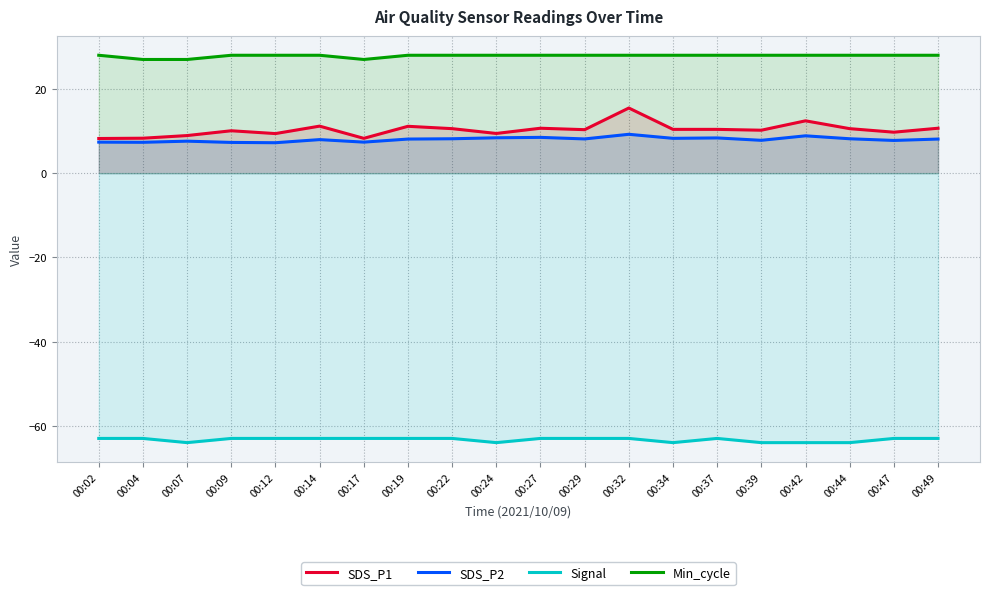

Reading right to left, what are all the values shown in this chart?

SDS_P1: 00:49=10.7	00:47=9.7	00:44=10.6	00:42=12.4	00:39=10.2	00:37=10.4	00:34=10.4	00:32=15.5	00:29=10.3	00:27=10.7	00:24=9.4	00:22=10.6	00:19=11.1	00:17=8.3	00:14=11.2	00:12=9.4	00:09=10.1	00:07=8.9	00:04=8.3	00:02=8.2
SDS_P2: 00:49=8.1	00:47=7.8	00:44=8.2	00:42=8.9	00:39=7.8	00:37=8.4	00:34=8.3	00:32=9.2	00:29=8.1	00:27=8.5	00:24=8.4	00:22=8.2	00:19=8.1	00:17=7.4	00:14=8.0	00:12=7.2	00:09=7.3	00:07=7.6	00:04=7.3	00:02=7.4
Signal: 00:49=-63.0	00:47=-63.0	00:44=-64.0	00:42=-64.0	00:39=-64.0	00:37=-63.0	00:34=-64.0	00:32=-63.0	00:29=-63.0	00:27=-63.0	00:24=-64.0	00:22=-63.0	00:19=-63.0	00:17=-63.0	00:14=-63.0	00:12=-63.0	00:09=-63.0	00:07=-64.0	00:04=-63.0	00:02=-63.0
Min_cycle: 00:49=28.0	00:47=28.0	00:44=28.0	00:42=28.0	00:39=28.0	00:37=28.0	00:34=28.0	00:32=28.0	00:29=28.0	00:27=28.0	00:24=28.0	00:22=28.0	00:19=28.0	00:17=27.0	00:14=28.0	00:12=28.0	00:09=28.0	00:07=27.0	00:04=27.0	00:02=28.0